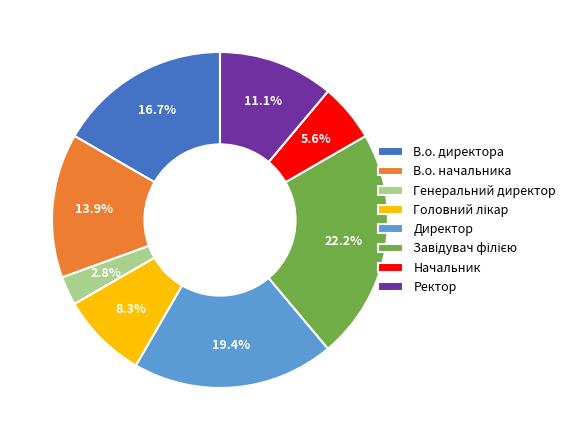

How many slices are in this pie chart?

8